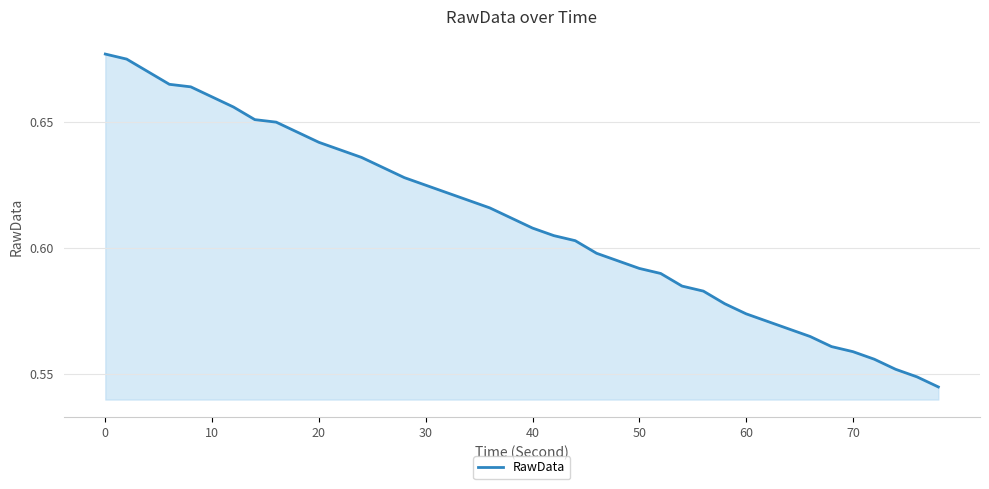

How many lines are shown in the chart?

1